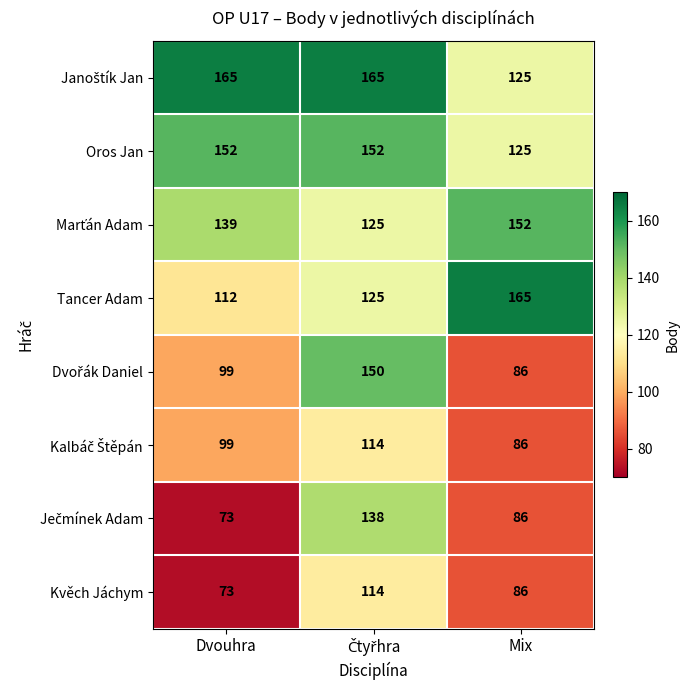

What is the approximate value of Kvěch Jáchym at Mix, to the nearest 5?

85